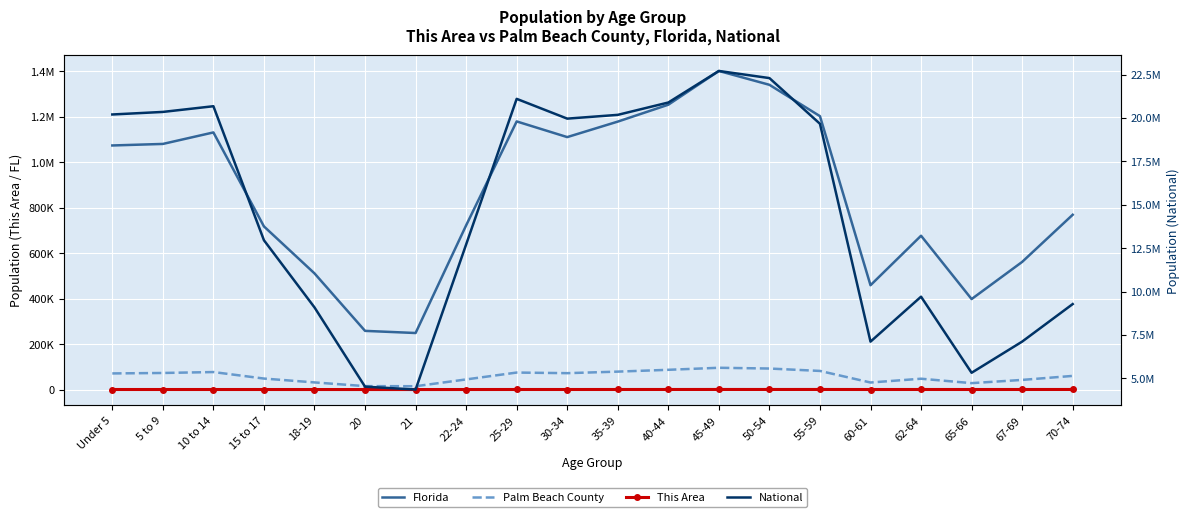

How many values in the National series are below 19664805?

10